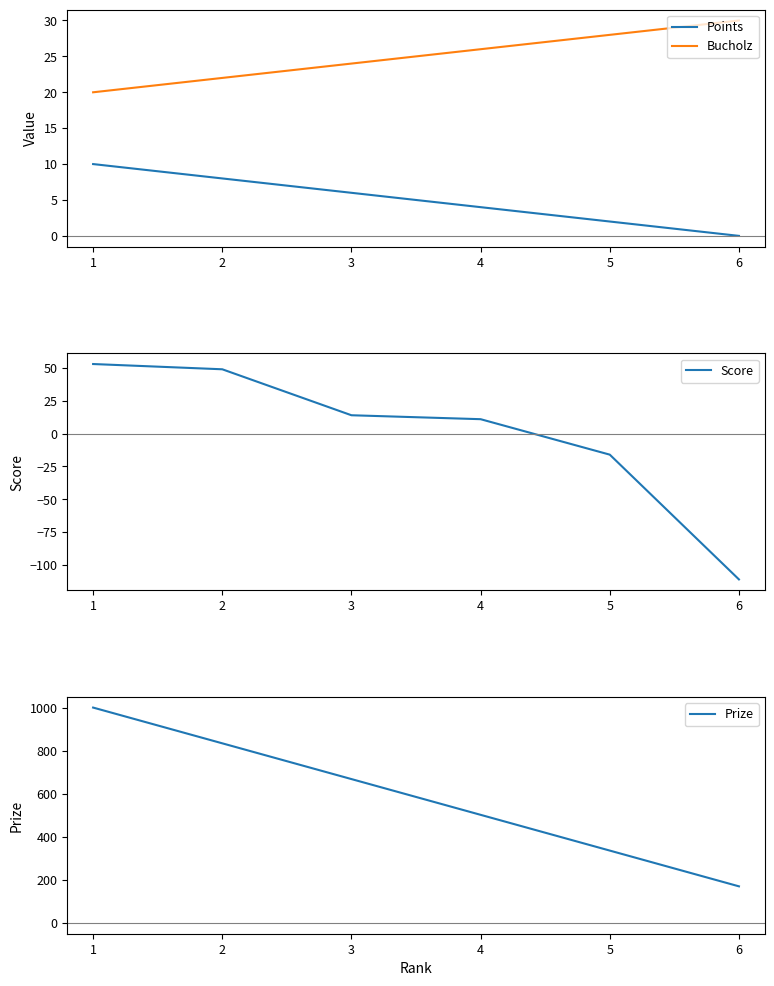

Reading left to right, transcribe all the data shown in this chart.

Points: 0=10	1=8	2=6	3=4	4=2	5=0
Bucholz: 0=20	1=22	2=24	3=26	4=28	5=30
Score: 0=53	1=49	2=14	3=11	4=-16	5=-111
Prize: 0=1000	1=834	2=668	3=502	4=336	5=170